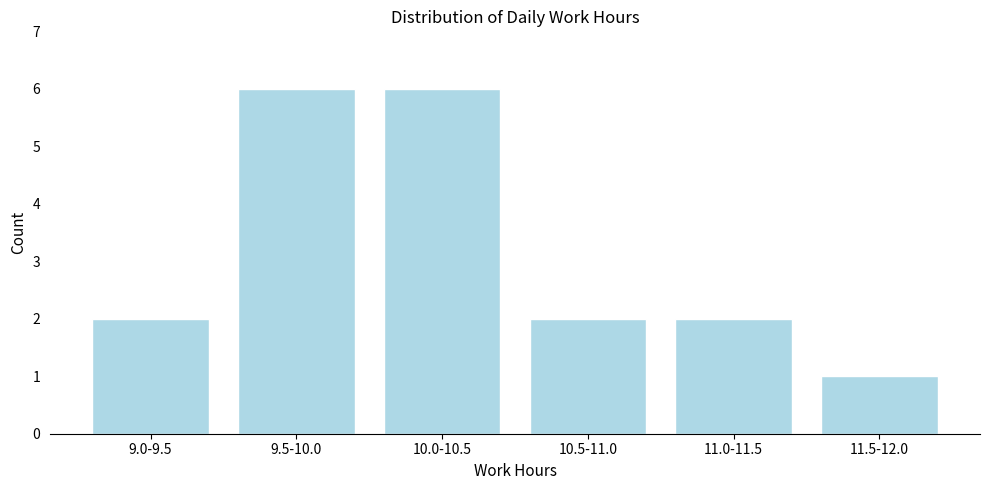

Reading right to left, extract all data points from this chart.

11.5-12.0=1	11.0-11.5=2	10.5-11.0=2	10.0-10.5=6	9.5-10.0=6	9.0-9.5=2